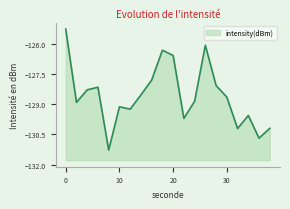

What is the difference between the maximum and second lowest values?

5.4